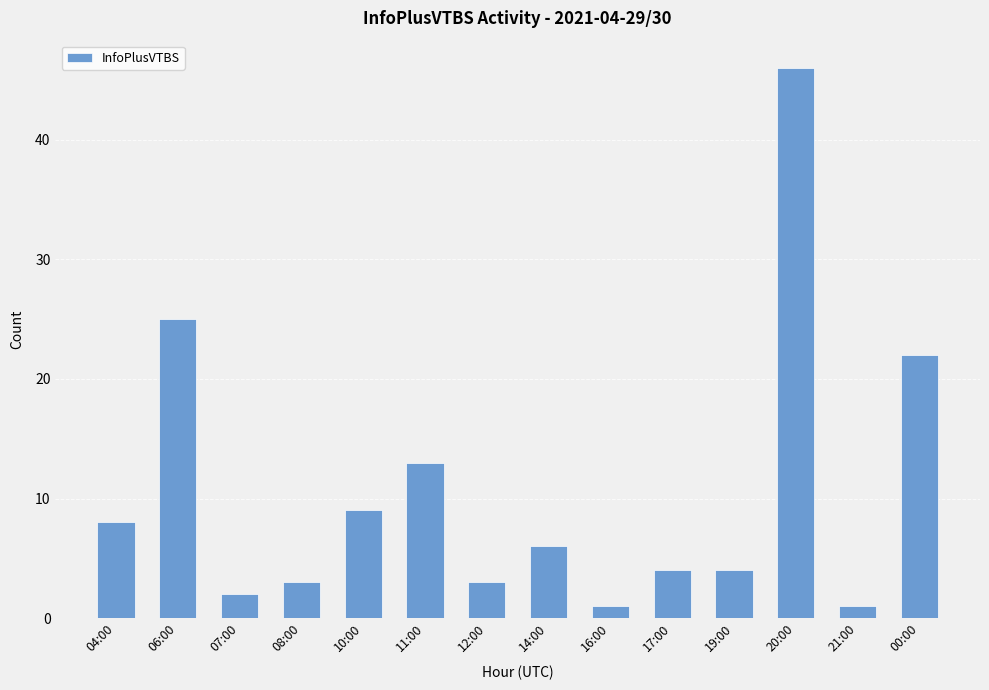

True or false: the data shows 2 at 19:00.

False